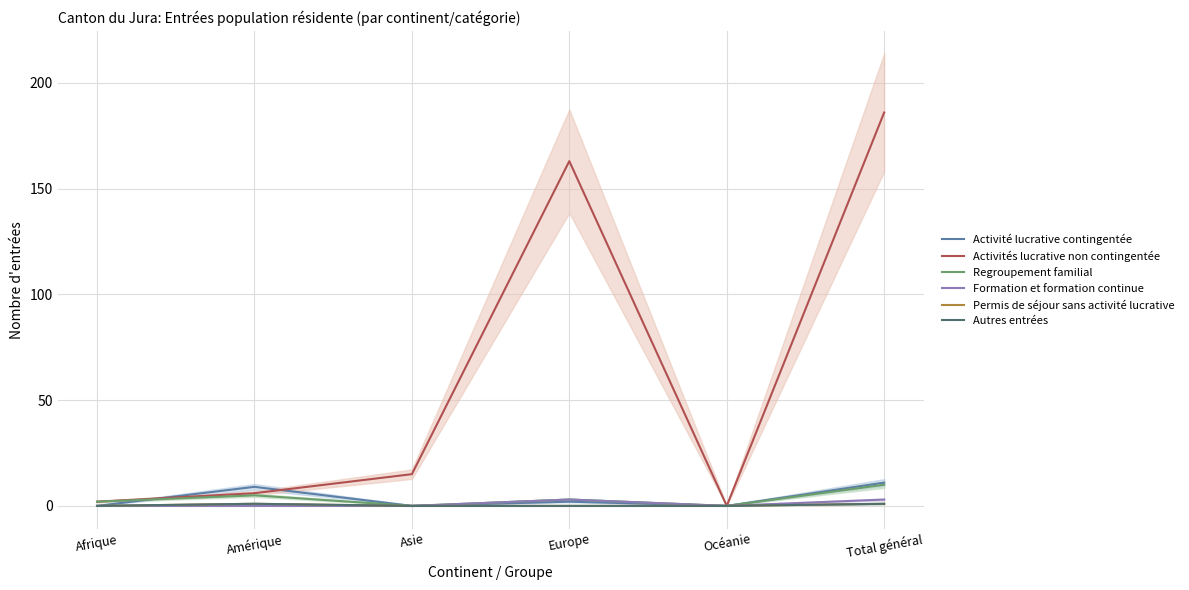

What is the label of the 6th point from the right?

Afrique